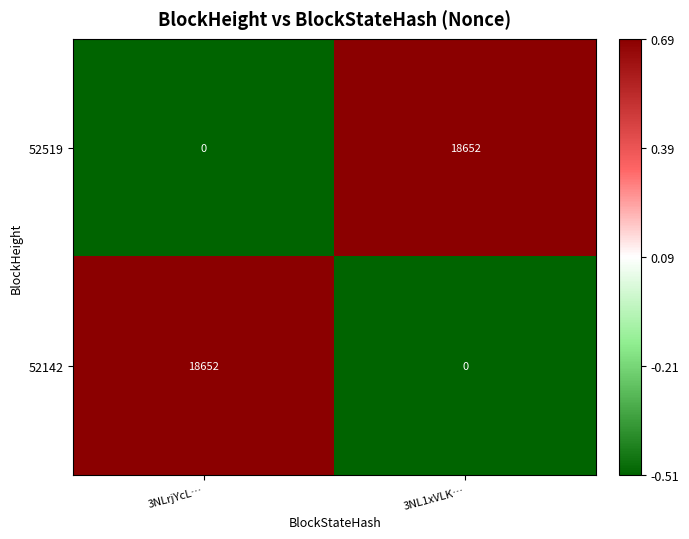

What is the average value of the 52519 series?

9326